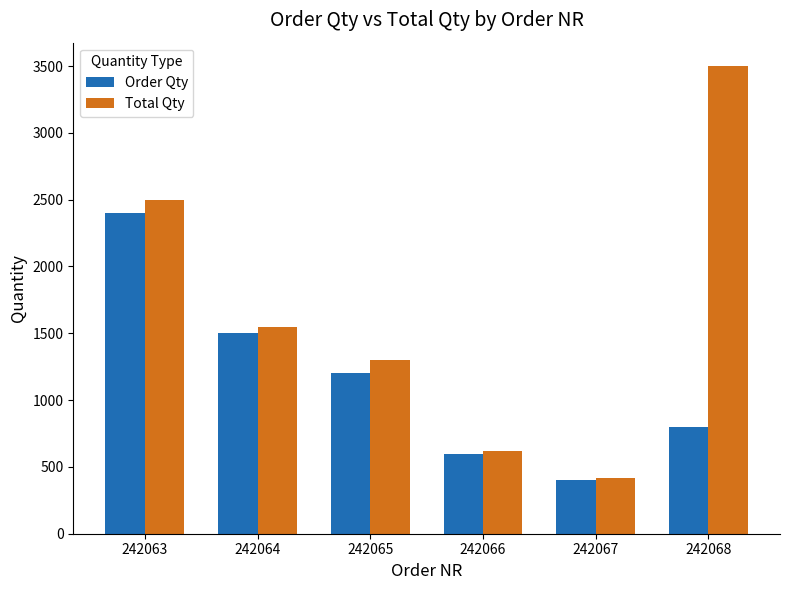

List the series in order of their peak value, highest first.

Total Qty, Order Qty